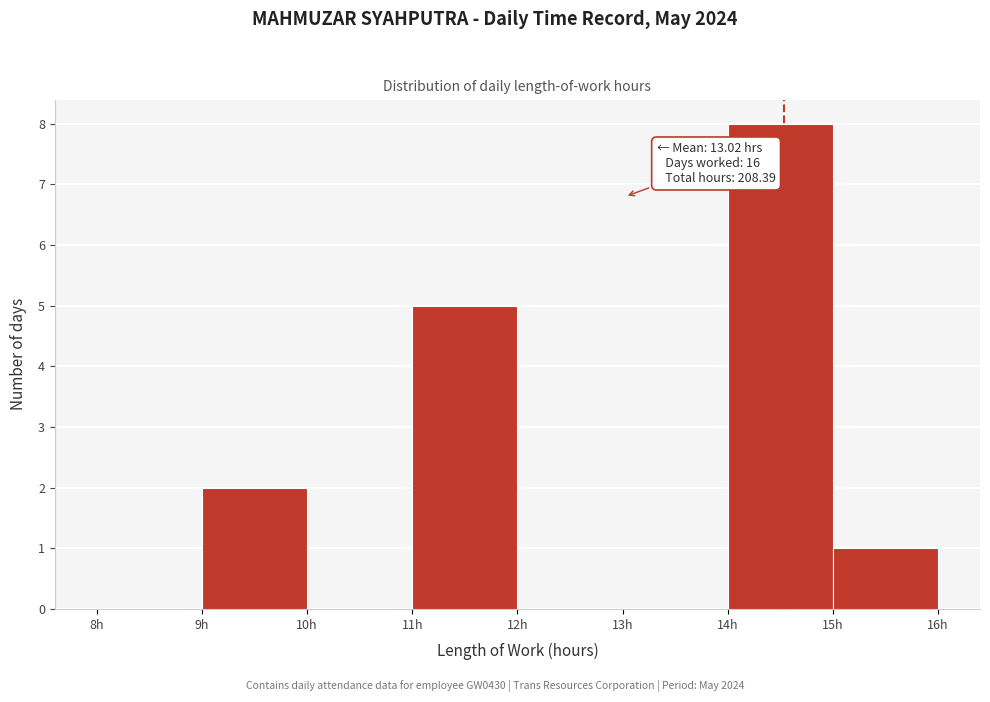

Over which range of the x-axis is the bar tallest?

14 to 15